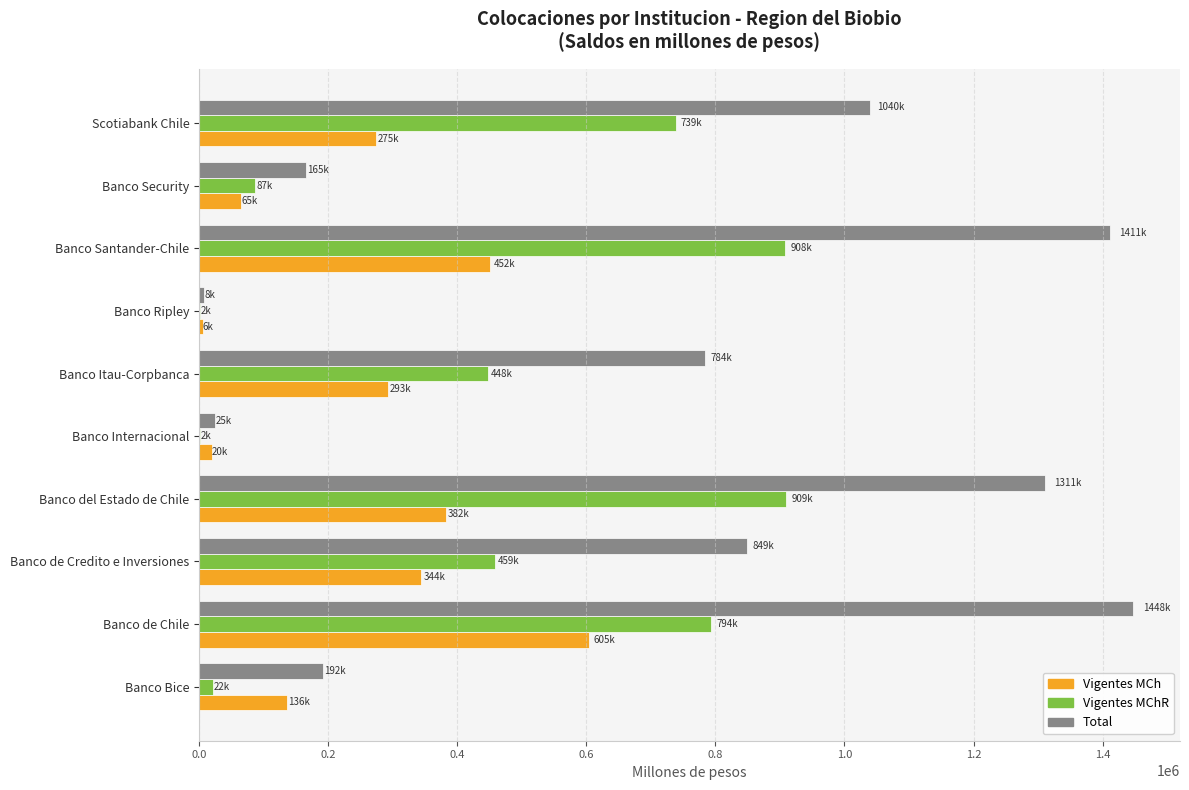

Read the Total value at Banco de Credito e Inversiones.

849118.3